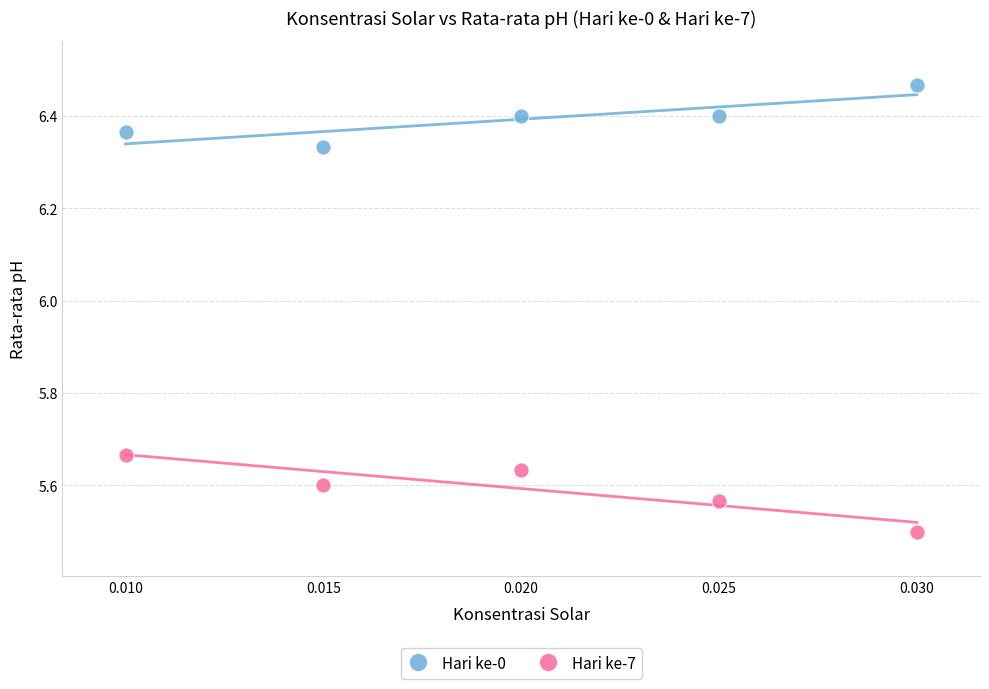

Which series reaches the maximum Y coordinate?

Hari ke-0